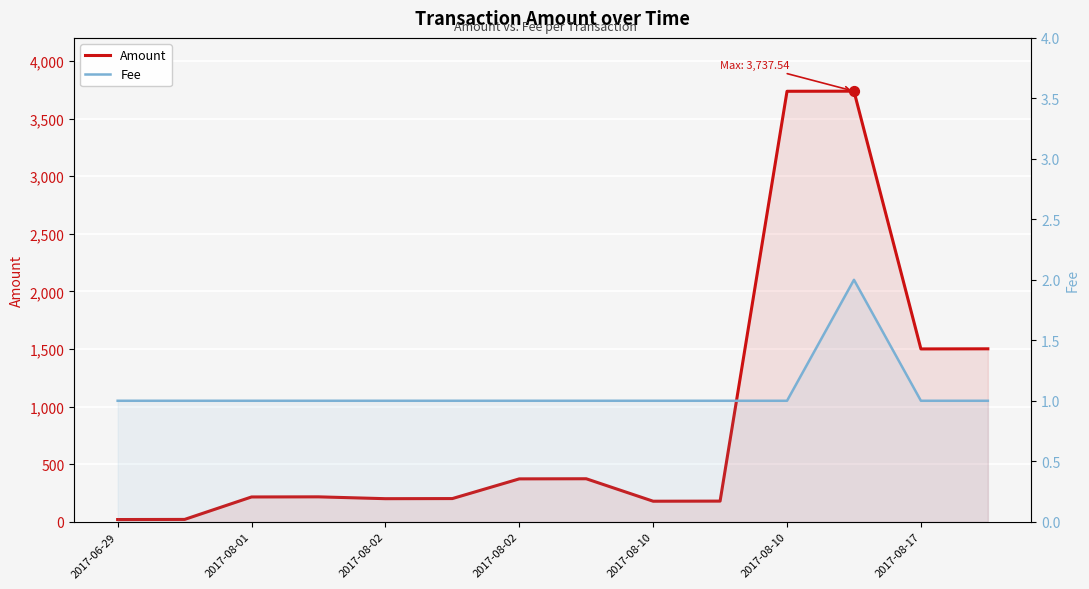

What are all the series names shown in the legend?

Amount, Fee